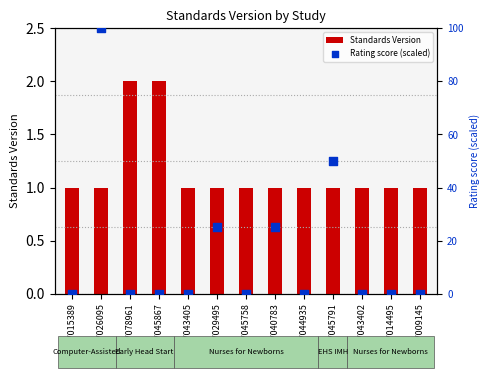

Which series has the largest total across all categories?

Rating score (scaled)